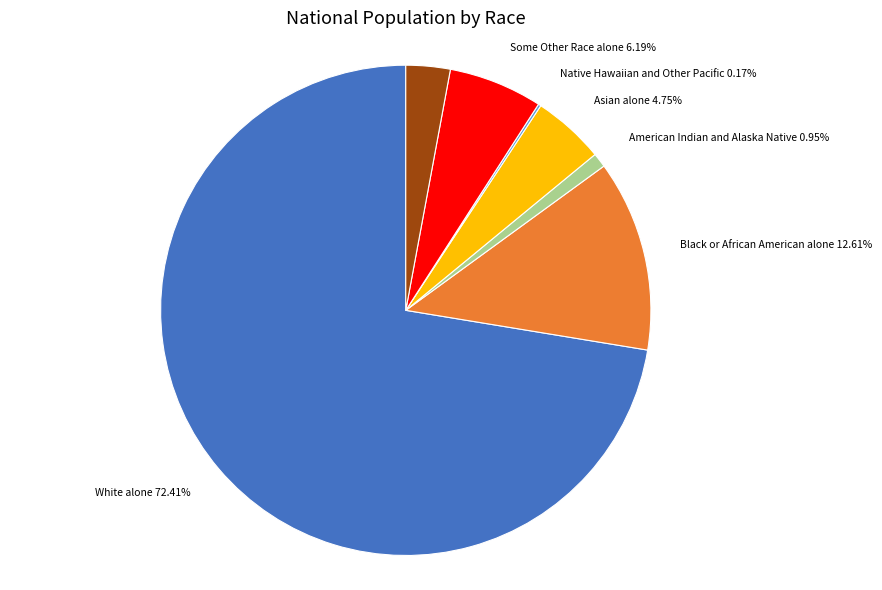

To the nearest percent, what is the average slice percentage?

14%